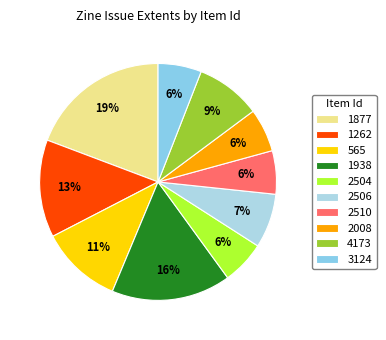

Rank the categories by value from lowest to highest.

2504, 2510, 2008, 3124, 2506, 4173, 565, 1262, 1938, 1877